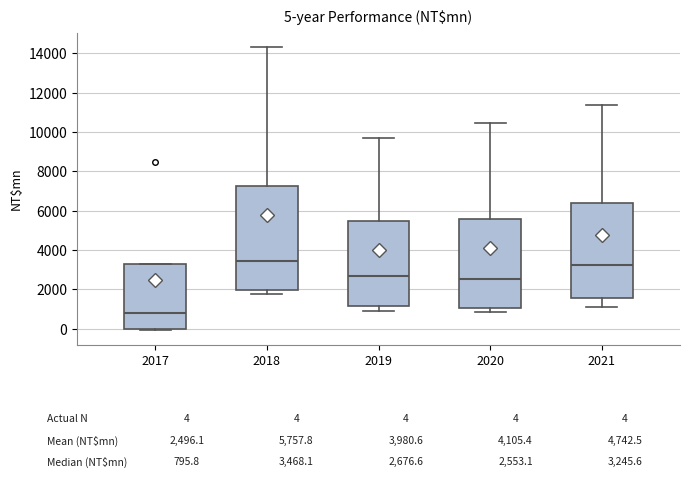

Which box's median line is the lowest?

2017